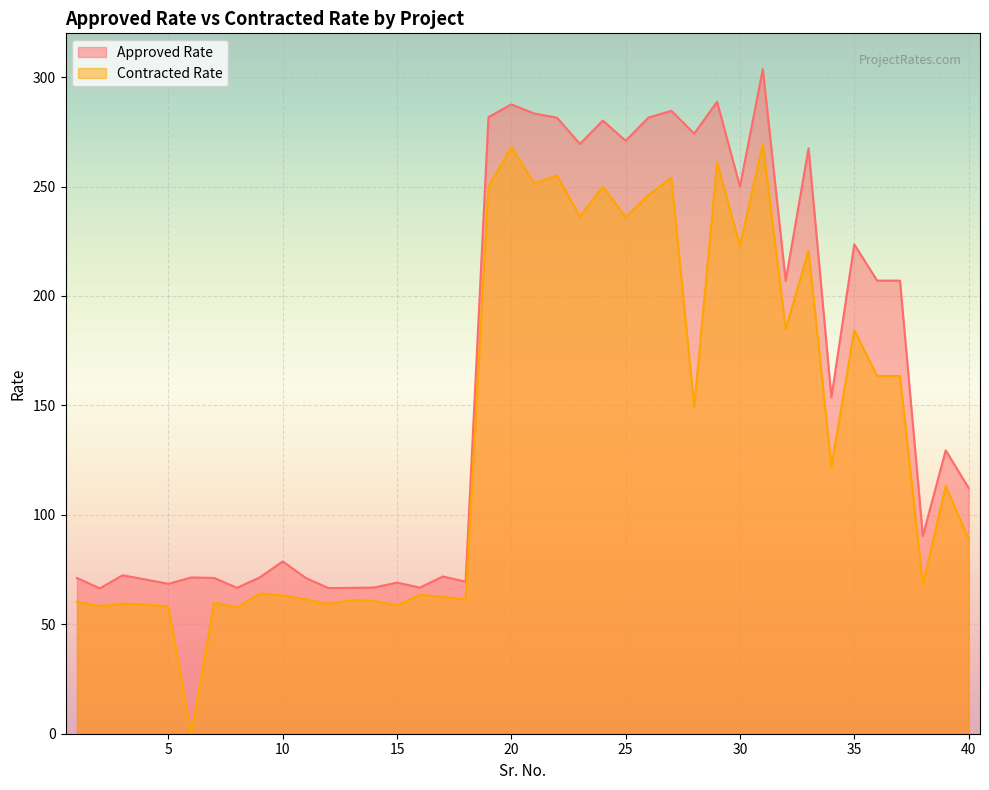

How many values in the Contracted Rate series exceed 113?

20